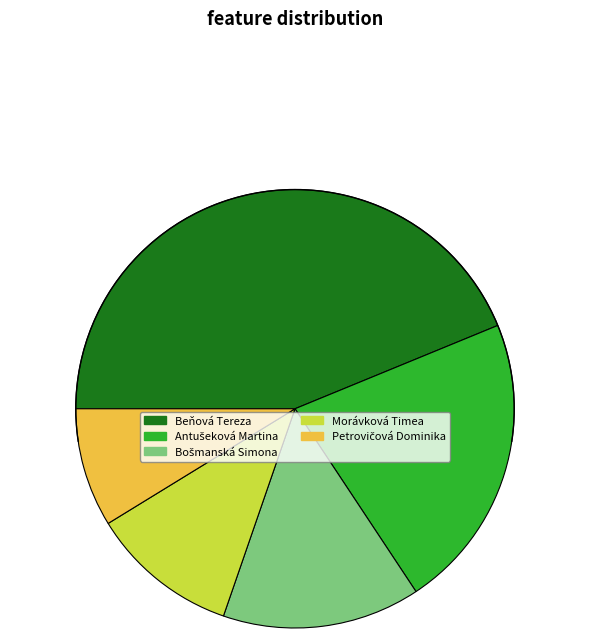

True or false: Morávková Timea accounts for 1% of the total.

False